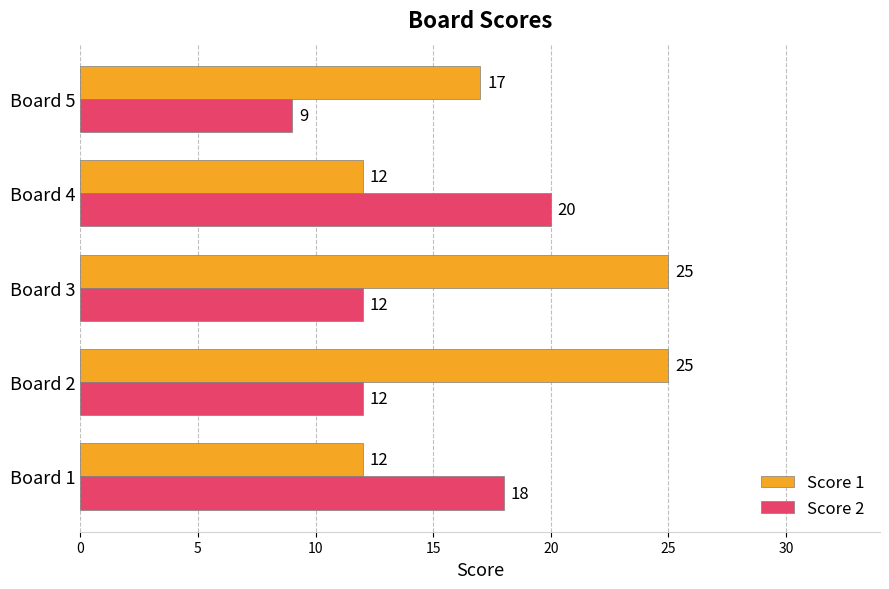

Rank the series by their maximum value, from highest to lowest.

Score 1, Score 2